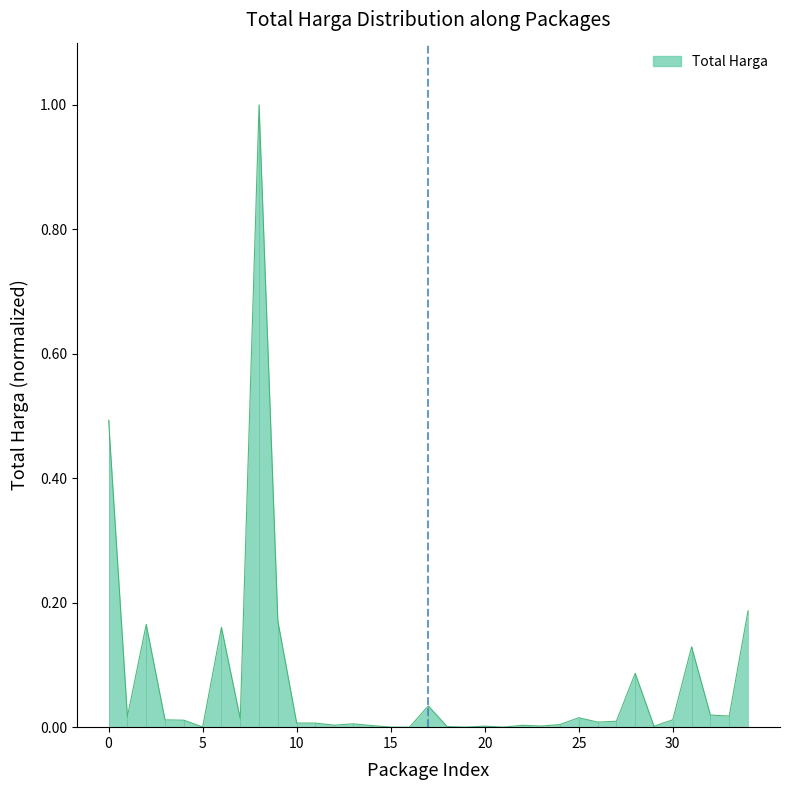

What is the greatest value displayed?

1.0